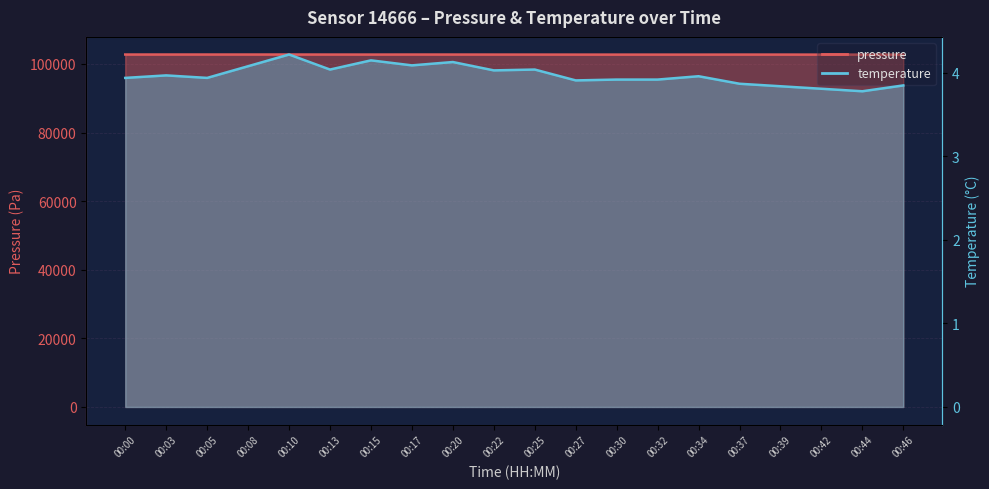

Which series has the largest total across all categories?

pressure